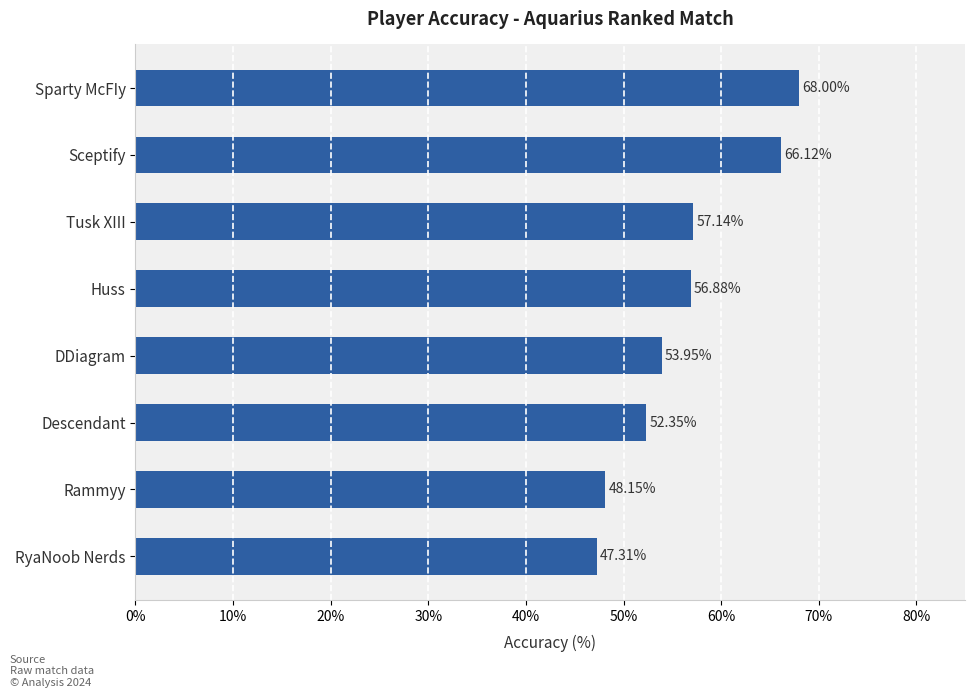

Between RyaNoob Nerds and Sparty McFIy, which is larger?

Sparty McFIy